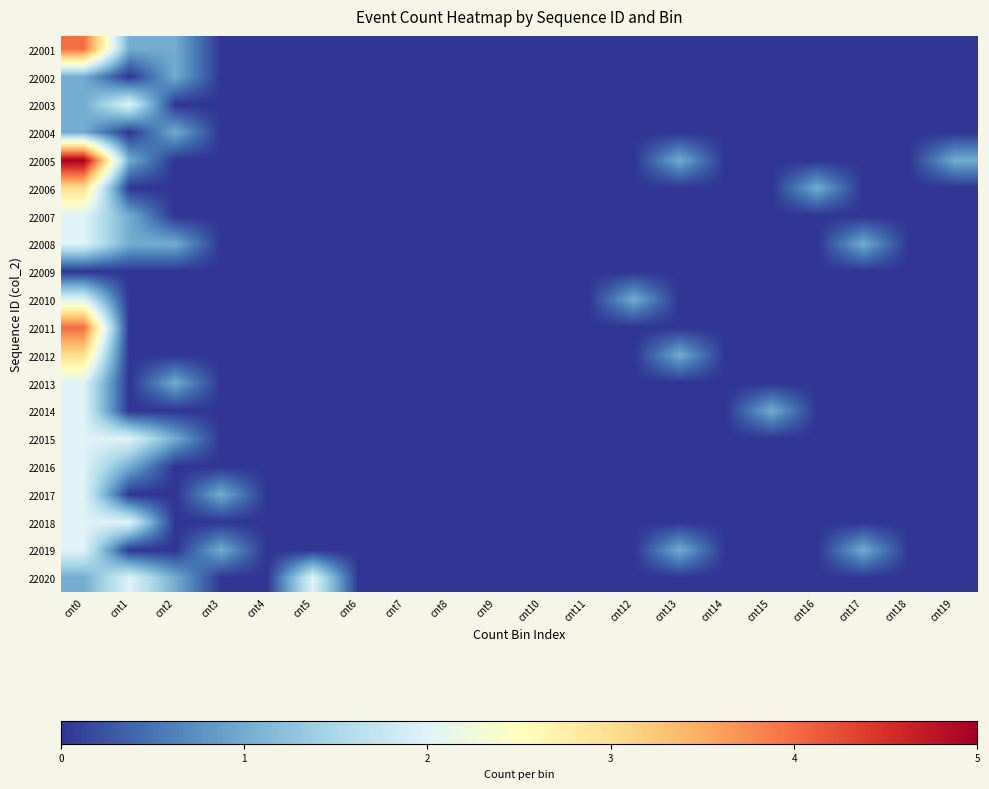

What is the greatest value displayed?

5